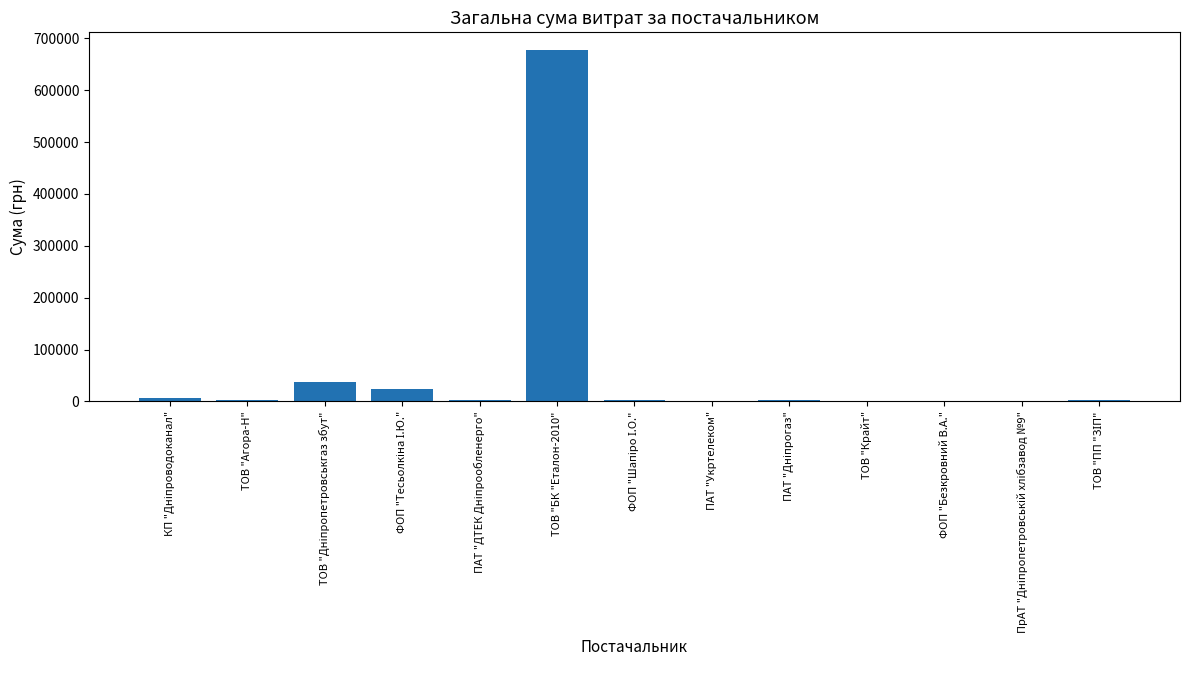

Which label corresponds to the largest value in the chart?

ТОВ "БК "Еталон-2010"